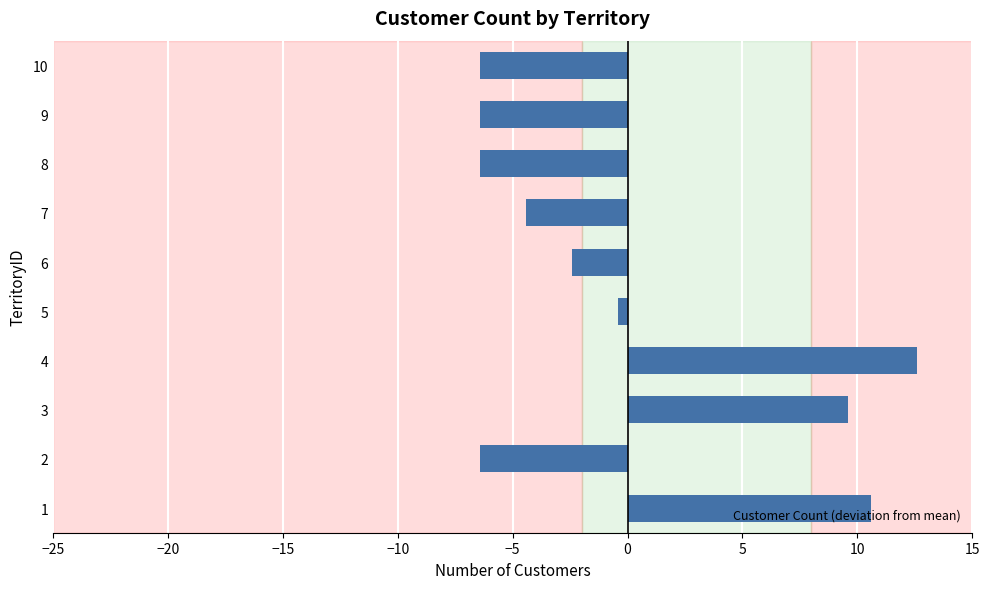

The value at 8 is -6.4. True or false?

True